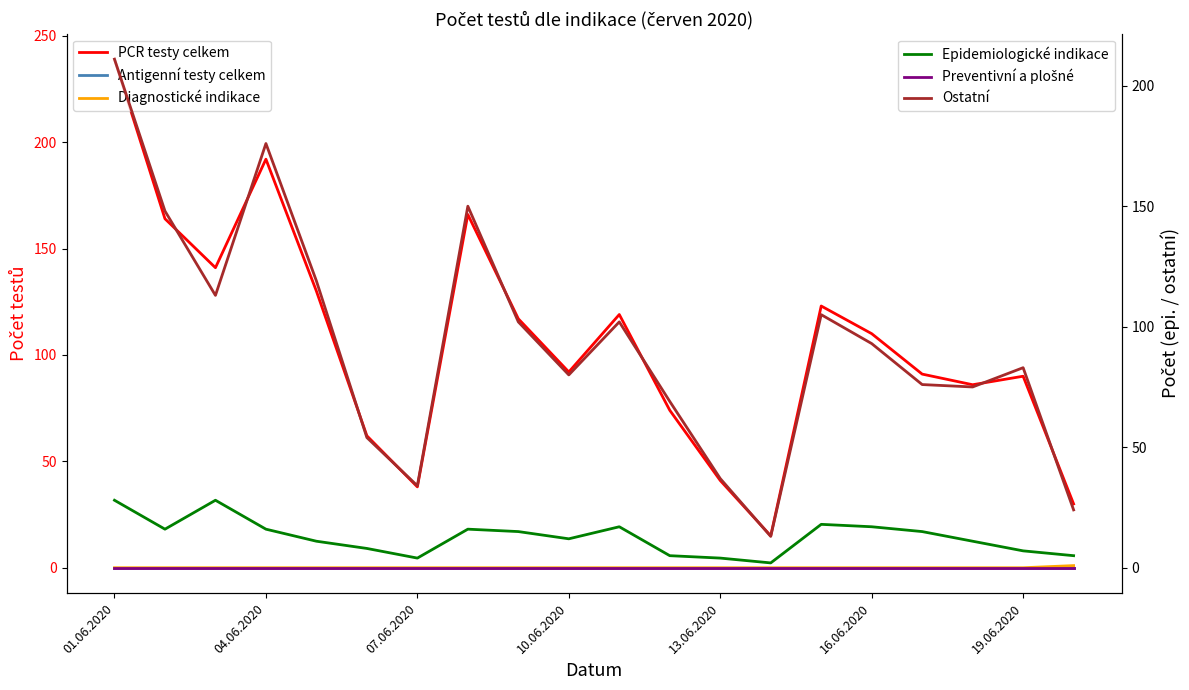

True or false: Epidemiologické indikace and Antigenní testy celkem intersect in this chart.

False